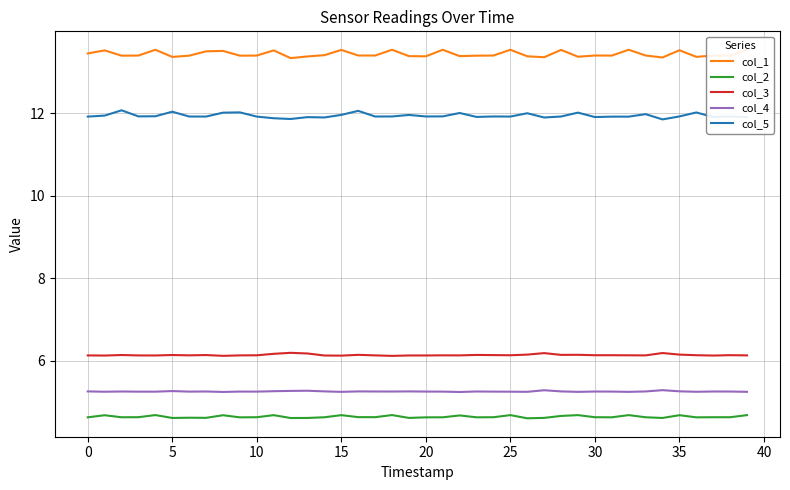

True or false: col_2 and col_3 intersect in this chart.

False